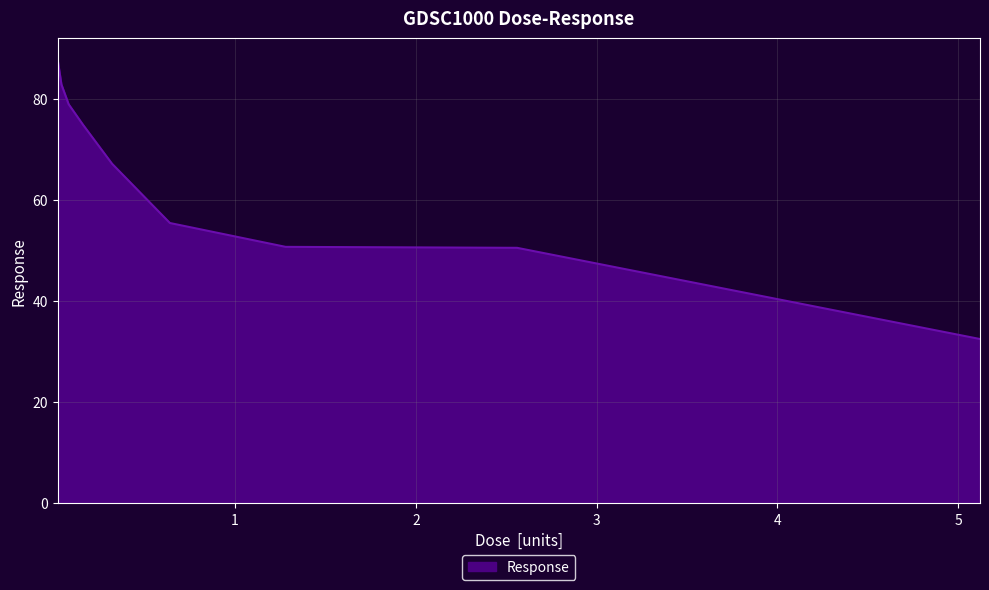

What is the maximum value shown in the chart?

87.6